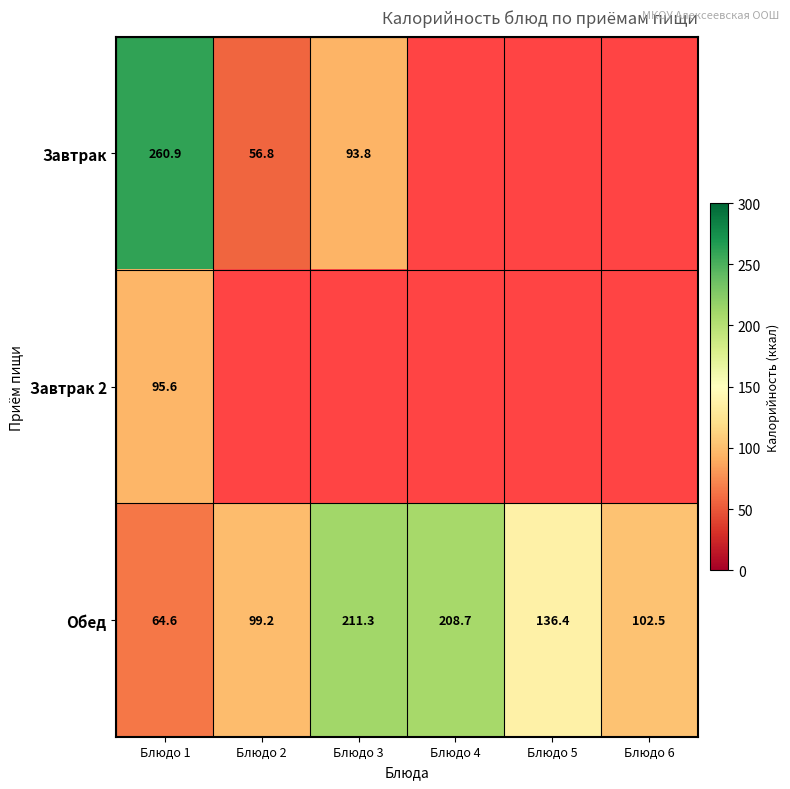

What is the difference between the Завтрак values at Блюдо 2 and Блюдо 3?

37.0